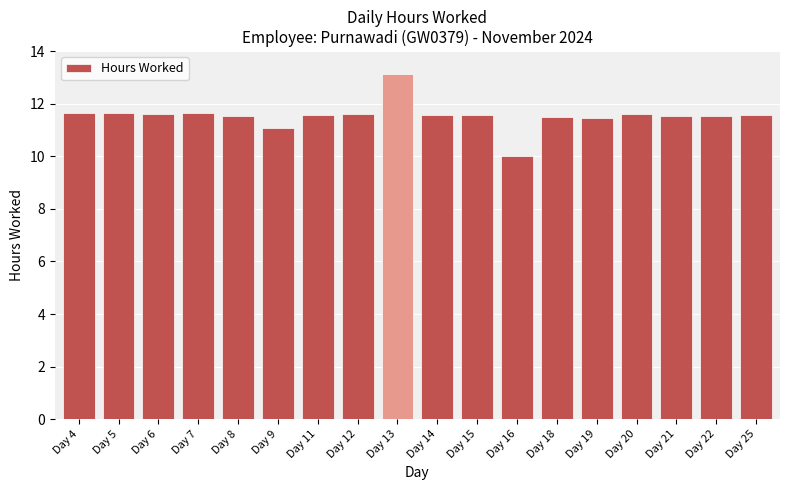

What is the sum of all values?

207.9